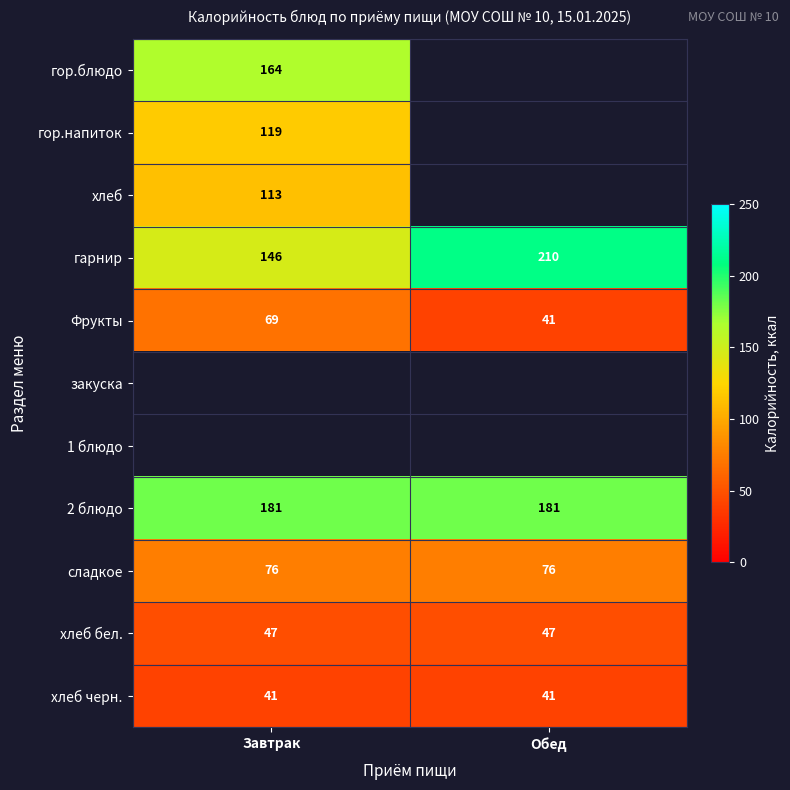

The value of гарнир at Обед is 294.6. True or false?

False